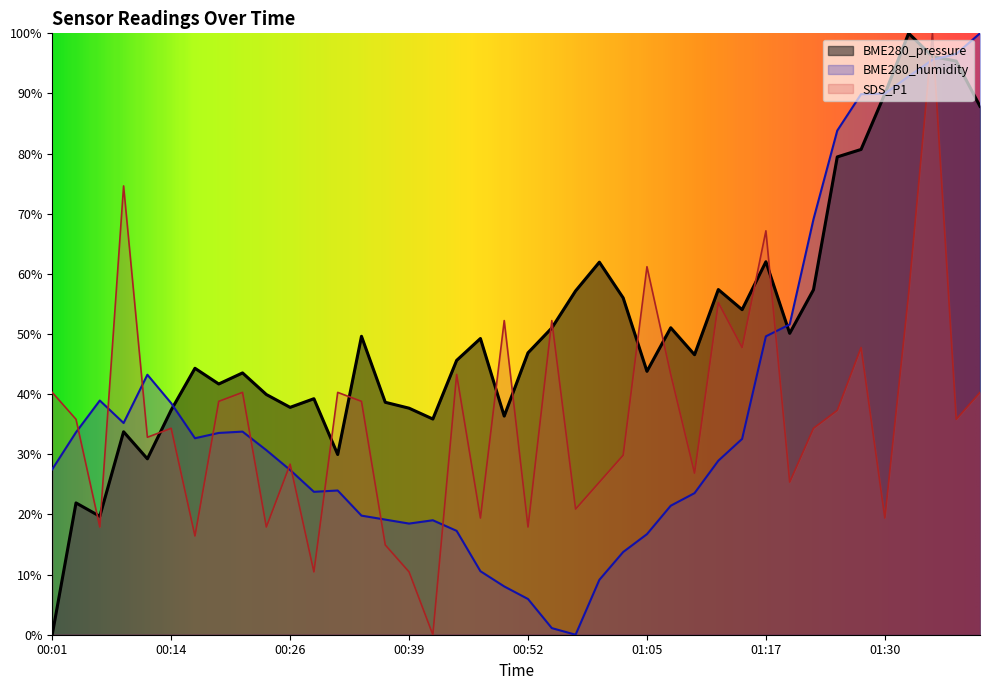

Is the value of BME280_humidity at 00:29 greater than the value of BME280_pressure at 01:17?

No